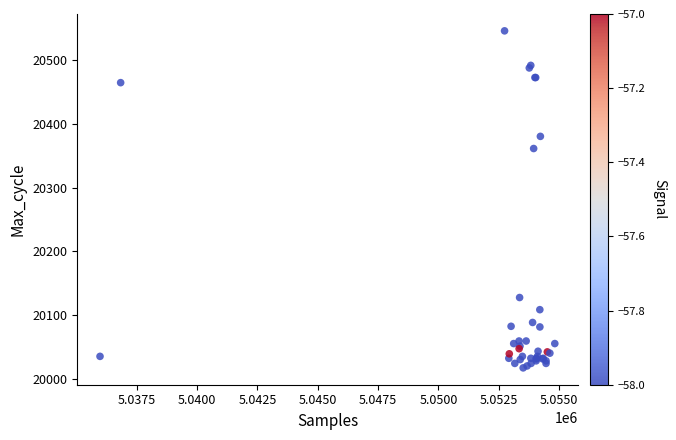

What Y value in the scatter plot is closest to 20281?

20361